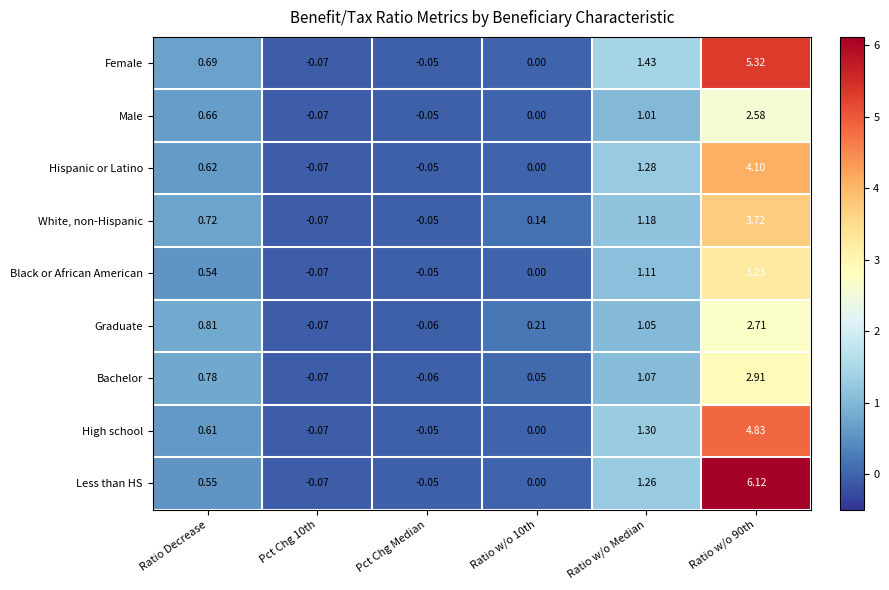

Which series has the largest range (max minus min)?

Less than HS